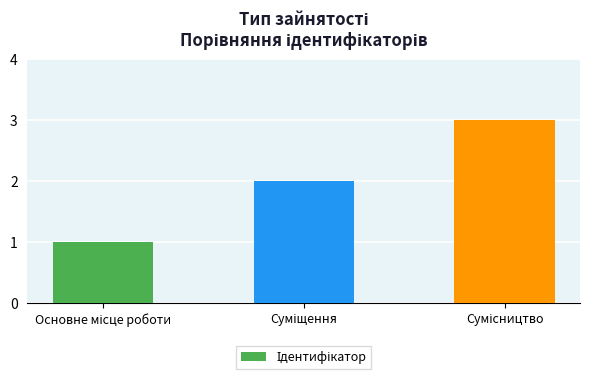

What is the sum of all values?

6